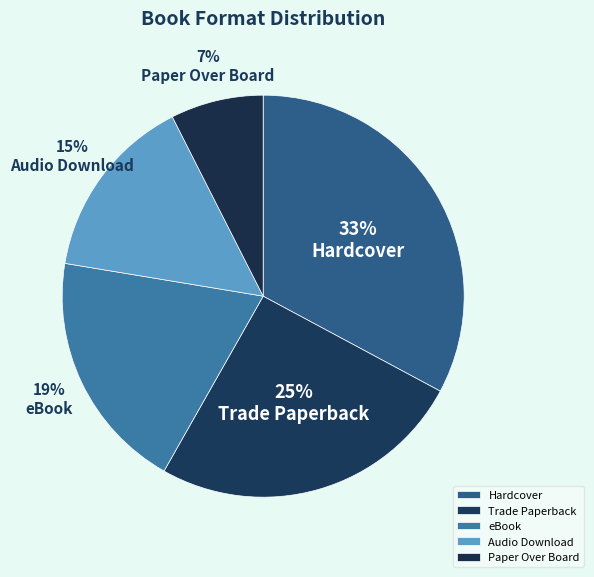

What is the smallest slice in the pie chart?

Paper Over Board